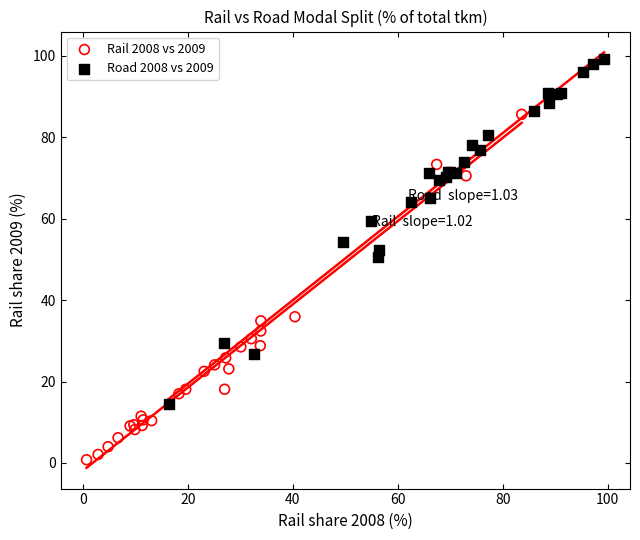

Which series reaches the maximum Y coordinate?

Road 2008 vs 2009